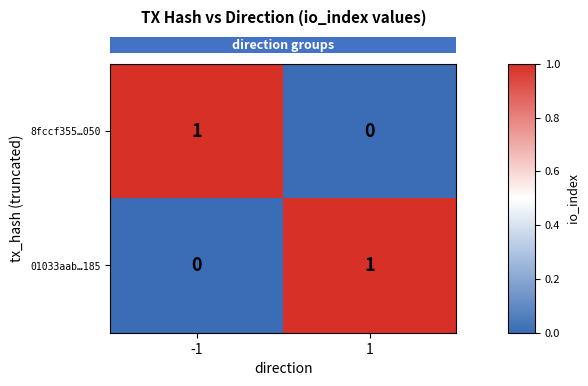

True or false: 8fccf355…050 has a value of 2 at -1.

False